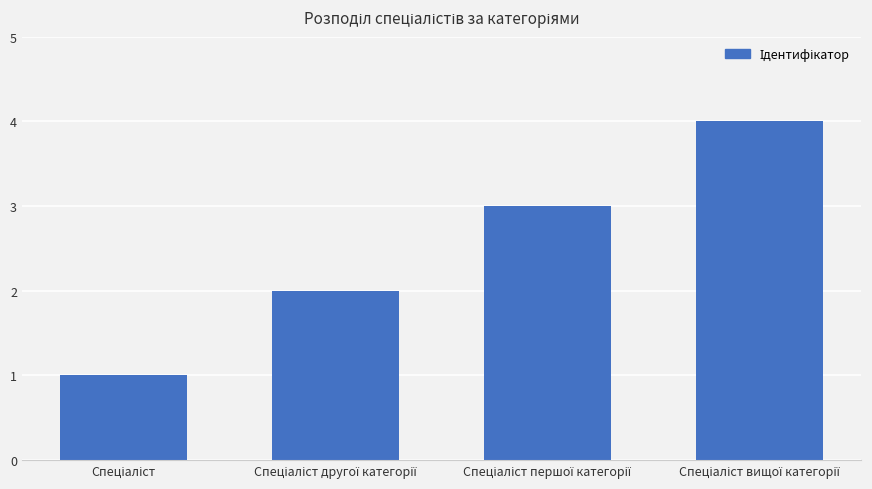

What is the smallest value displayed?

1